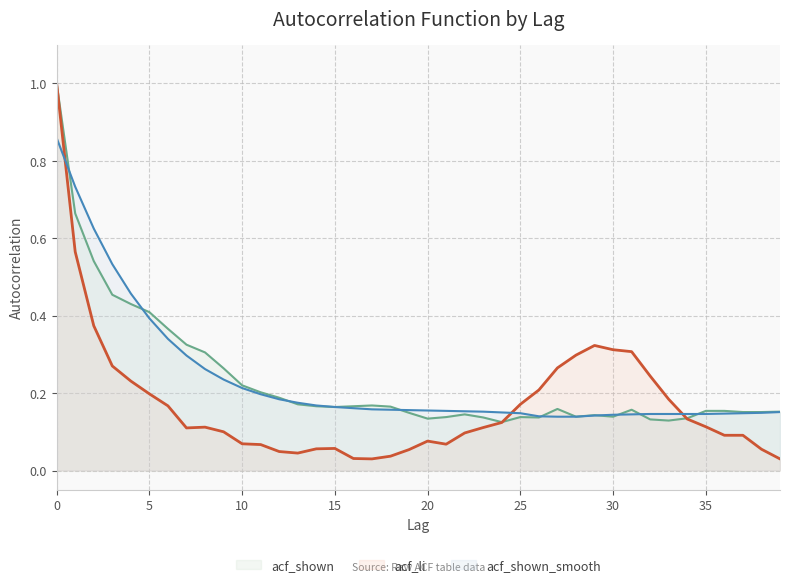

Is the value of acf_shown_smooth at 13 greater than the value of acf_li at 38?

Yes